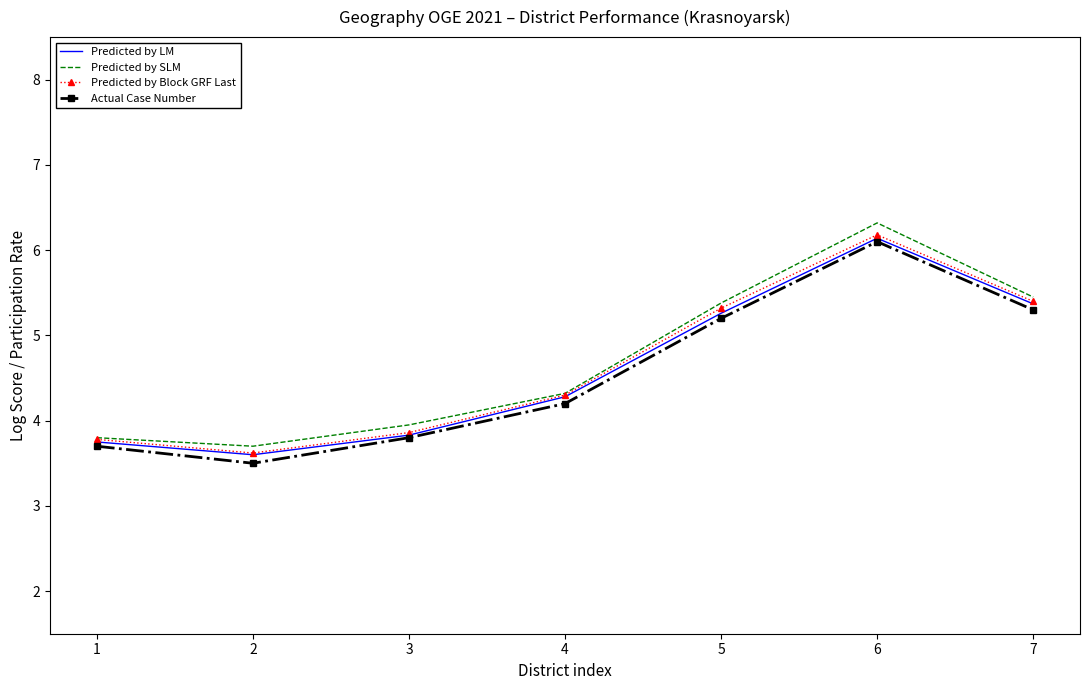

At which category is the sum across all series the highest?

6